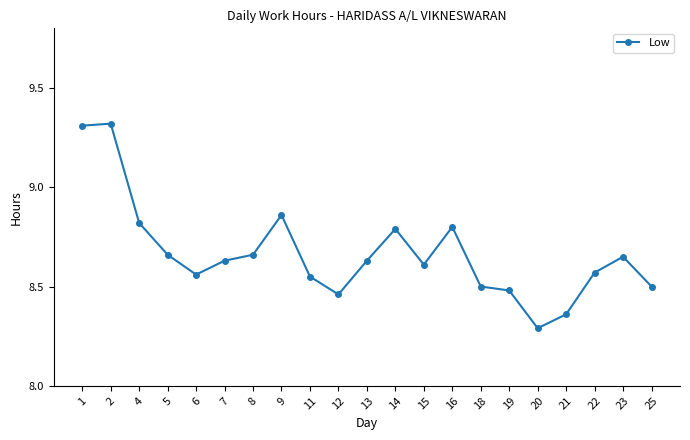

What is the change in value from 20 to 23?

+0.4